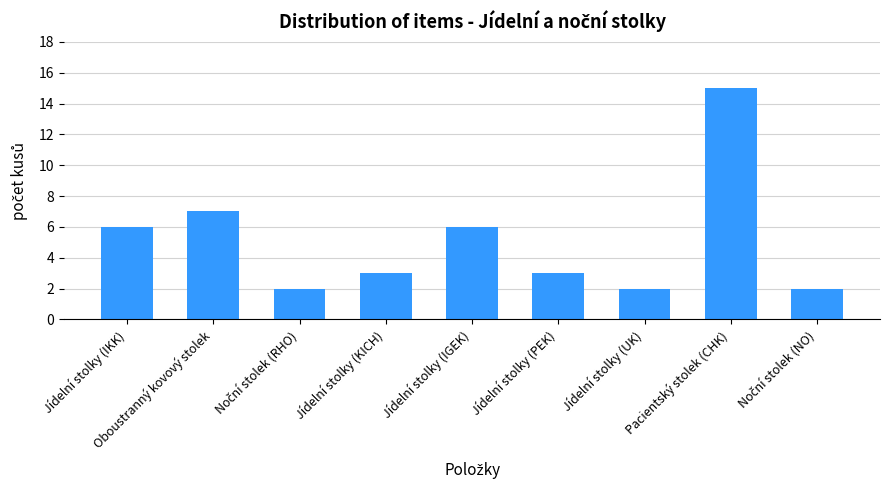

What value does the data have at Oboustranný kovový stolek, to the nearest 10?

10